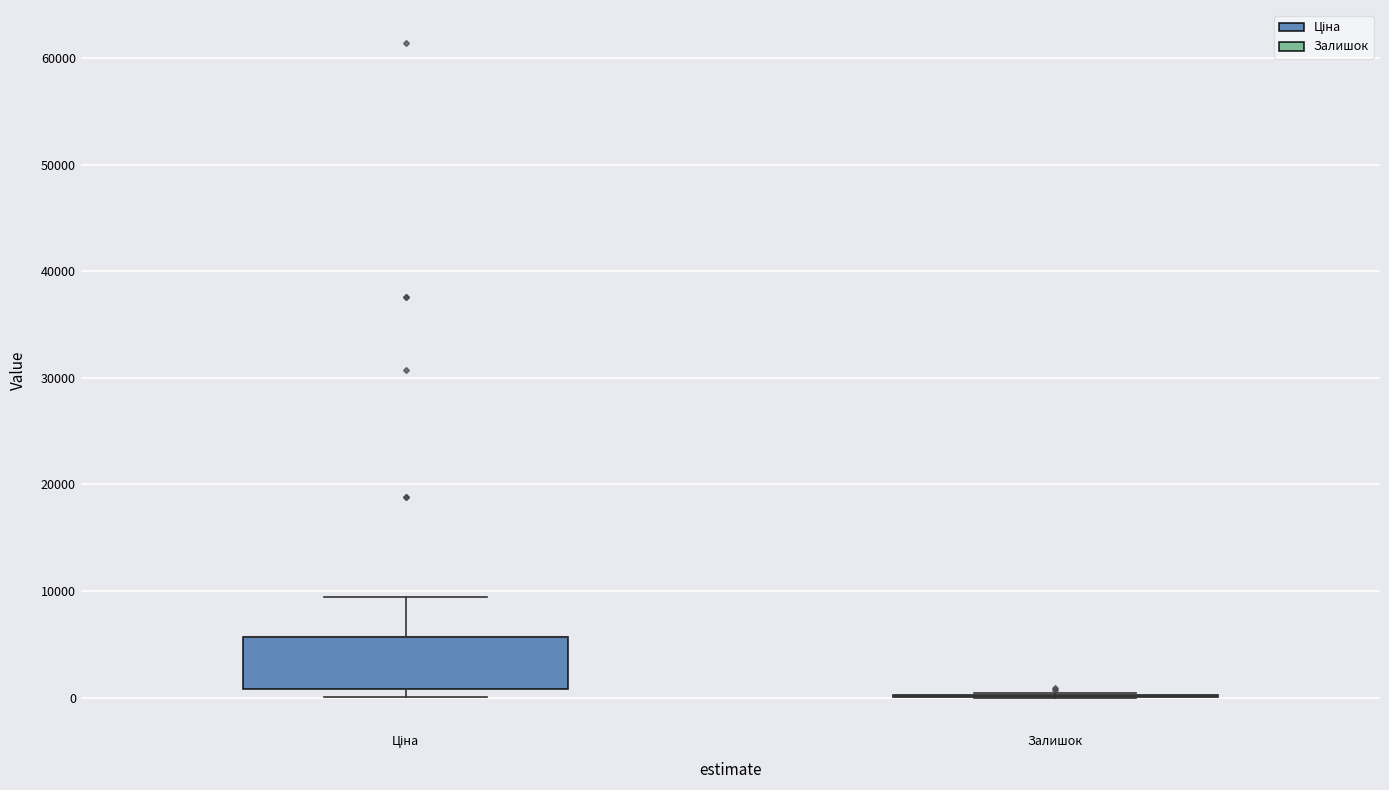

Reading left to right, transcribe this box plot: for each box, give where its median line is, the range the box spans, and where its two whiskers end, as read against the y-axis. The values are not printed on the chart, so give them approximately, as read against the axis.

Ціна: median 6000 (drawn on the box's upper edge), box 1000 to 6000, whiskers 0 to 9000
Залишок: box collapsed to a line at 0, whiskers 0 to 0